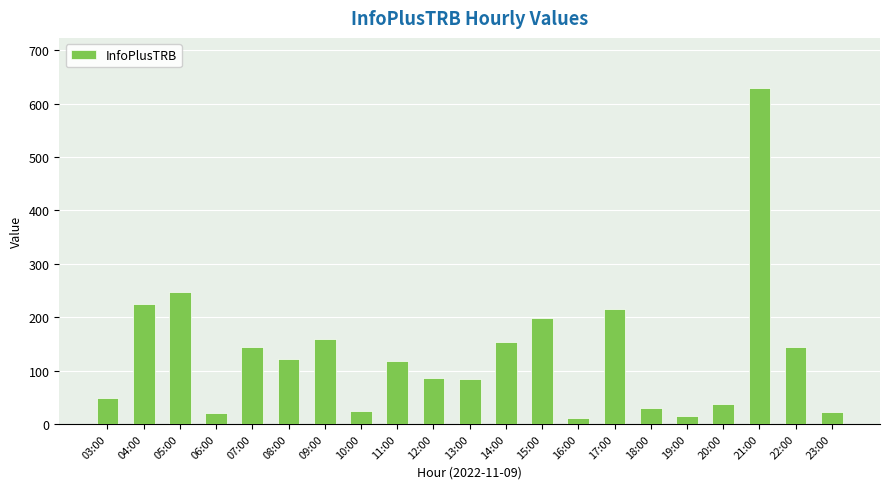

What is the average value?

130